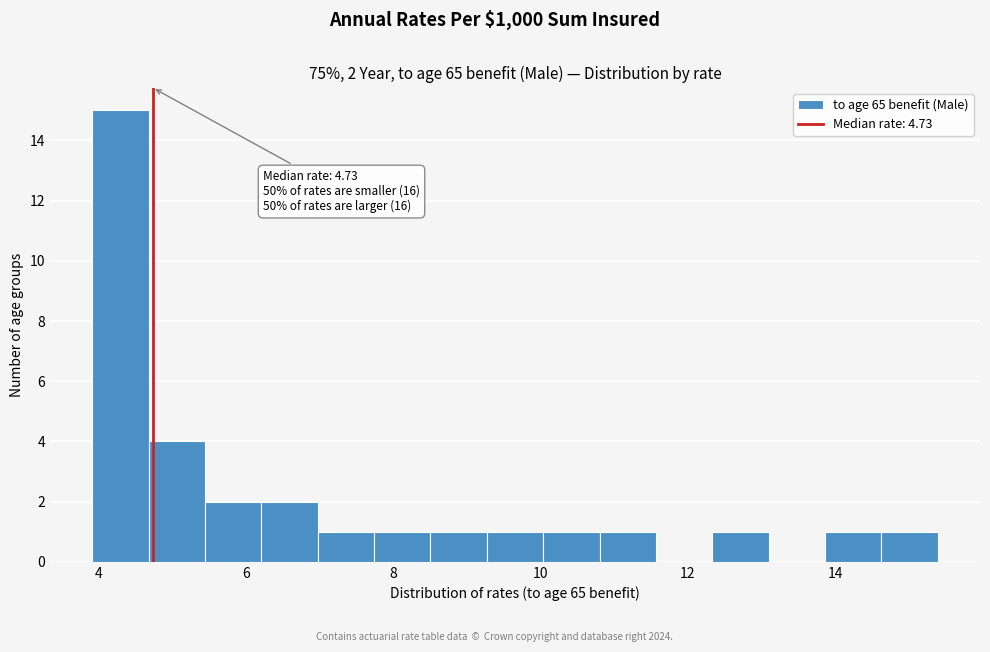

Read against the x-axis, roughly where is the centre of the tallest bar?

4.2